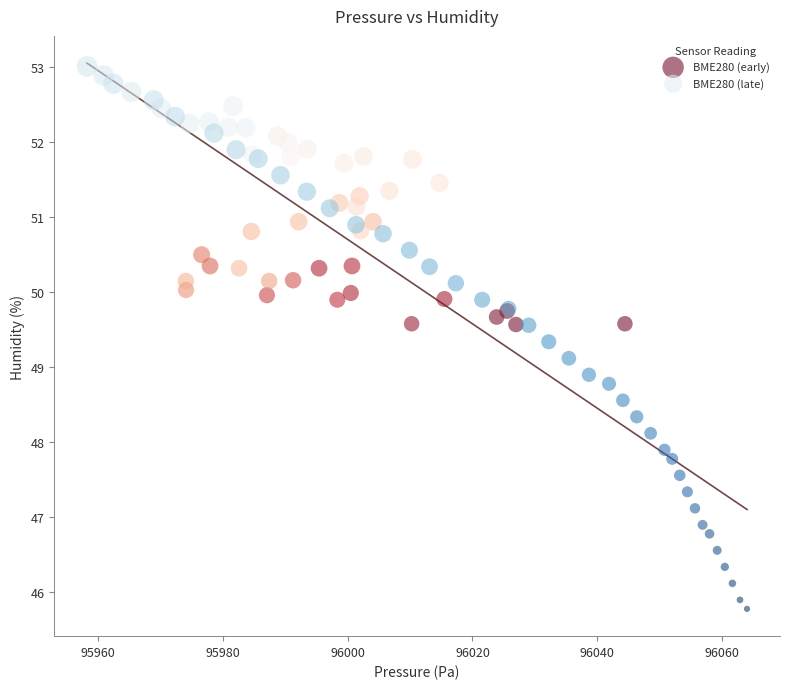

Which series reaches the maximum Y coordinate?

BME280 (late)